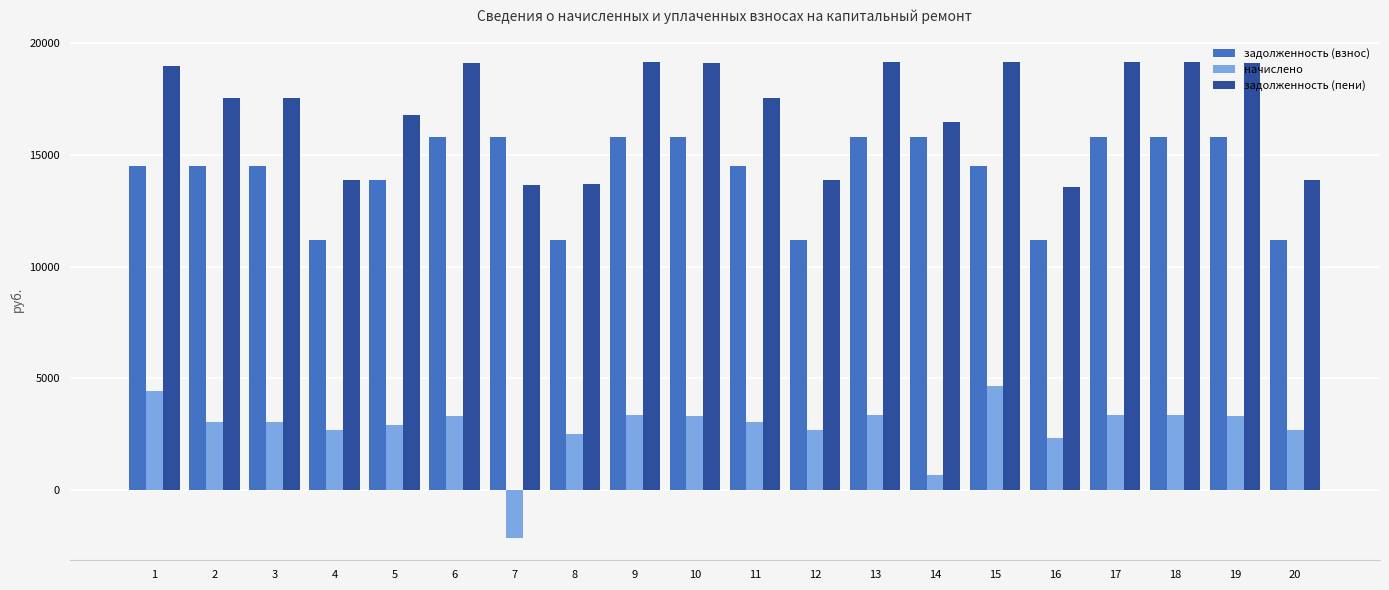

What is the difference between the second highest and minimum values in the задолженность (пени) series?

5618.2